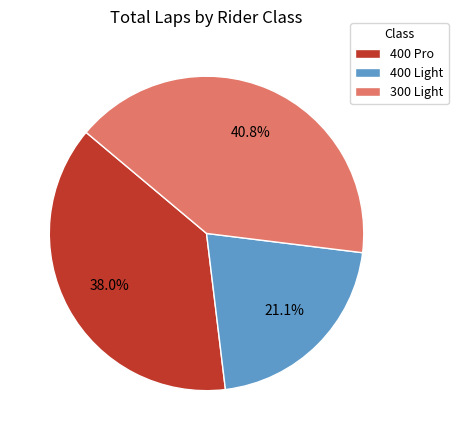

What percentage is NOT represented by 400 Light?

78.9%